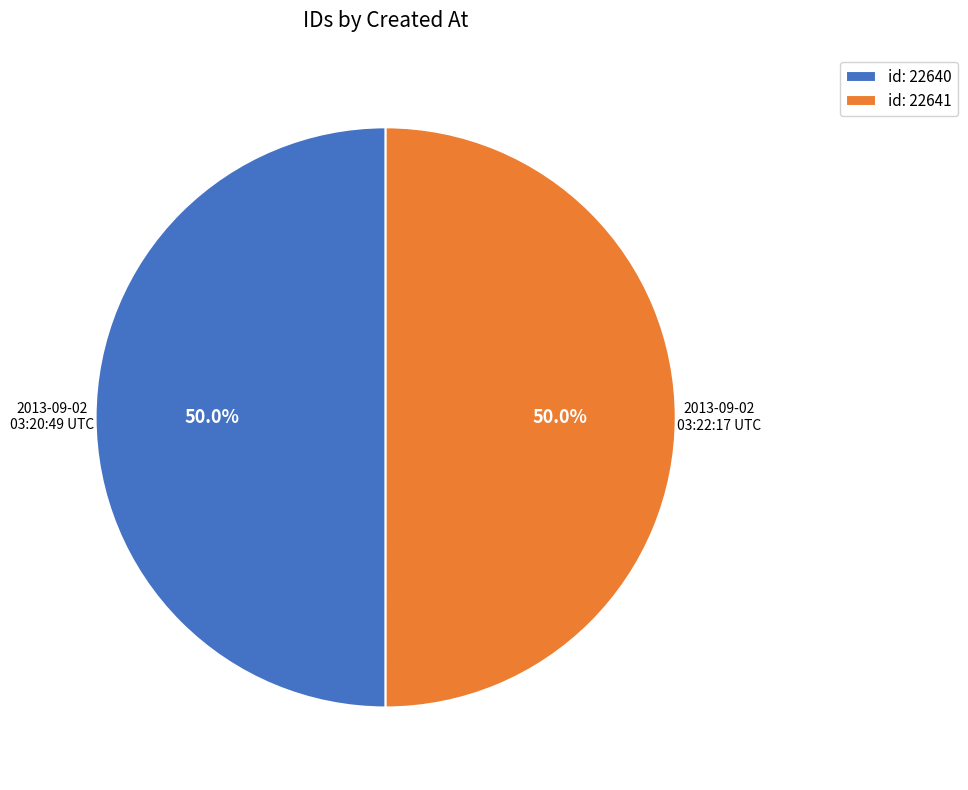

What percentage do id: 22640 and id: 22641 together represent?

100.0%